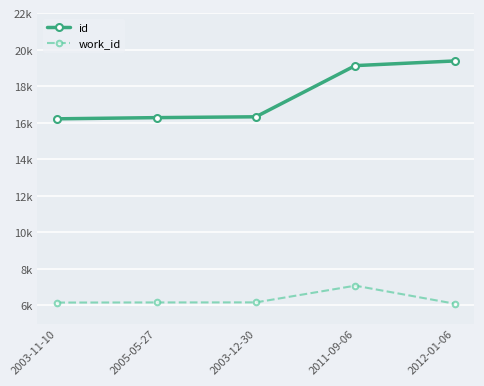

True or false: id and work_id intersect in this chart.

False